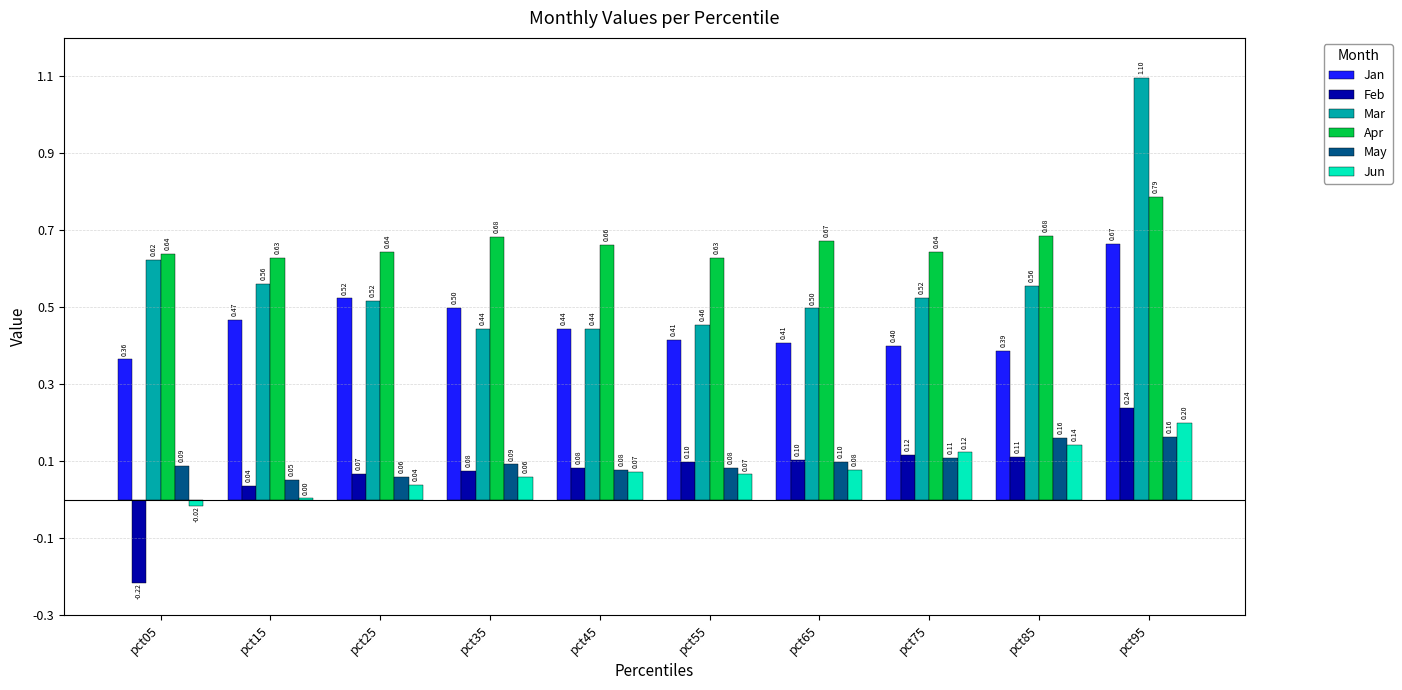

What are all the series names shown in the legend?

Jan, Feb, Mar, Apr, May, Jun